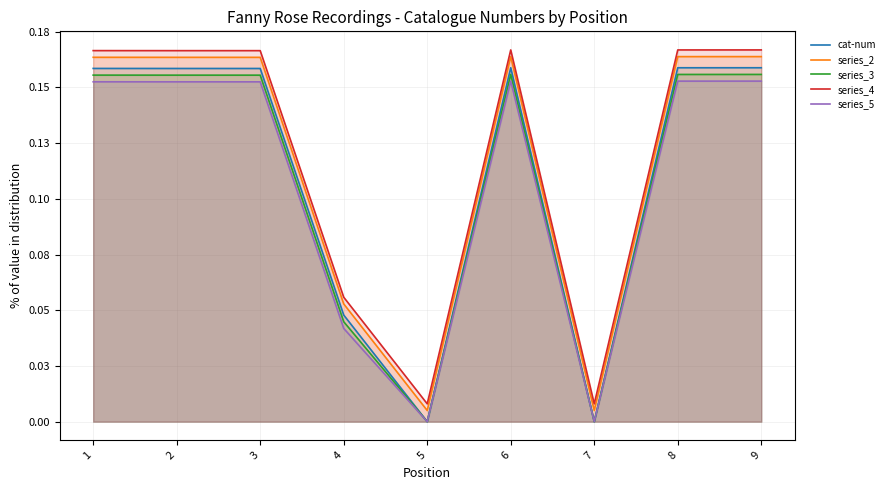

At which category is the sum across all series the highest?

9